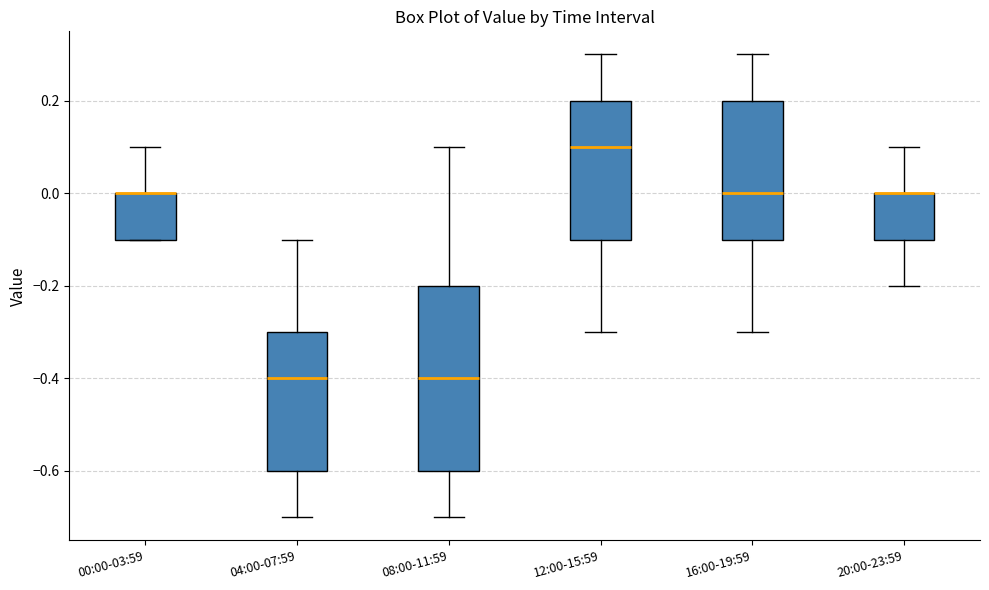

Which box is the tallest, from its lower edge to its upper edge?

08:00-11:59